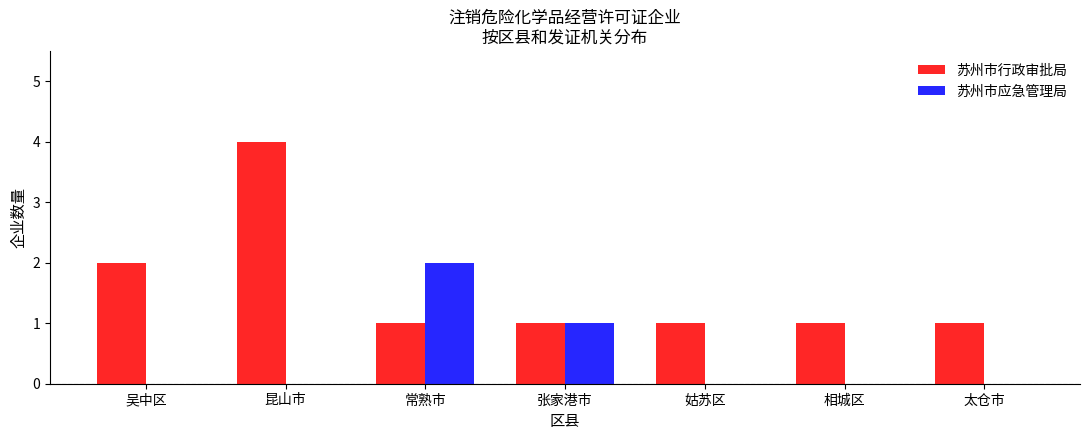

Is it true that 苏州市行政审批局 equals 1 at 姑苏区?

True